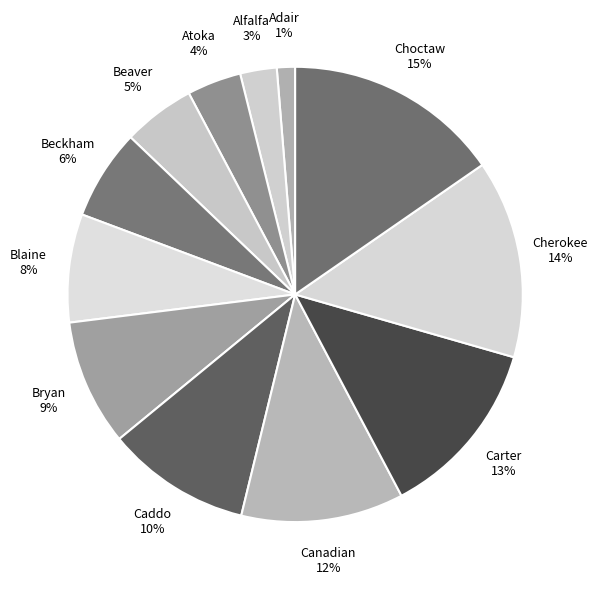

What is the ratio of the value at Beaver to the value at Choctaw?

0.3